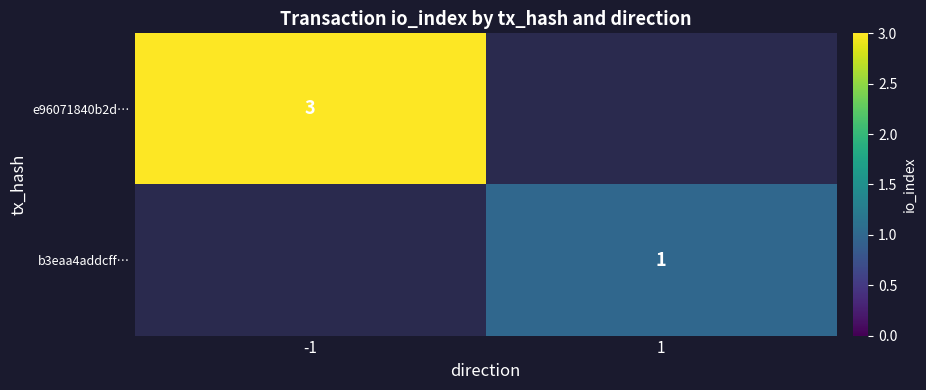

At which category does the chart reach its peak across all series?

-1